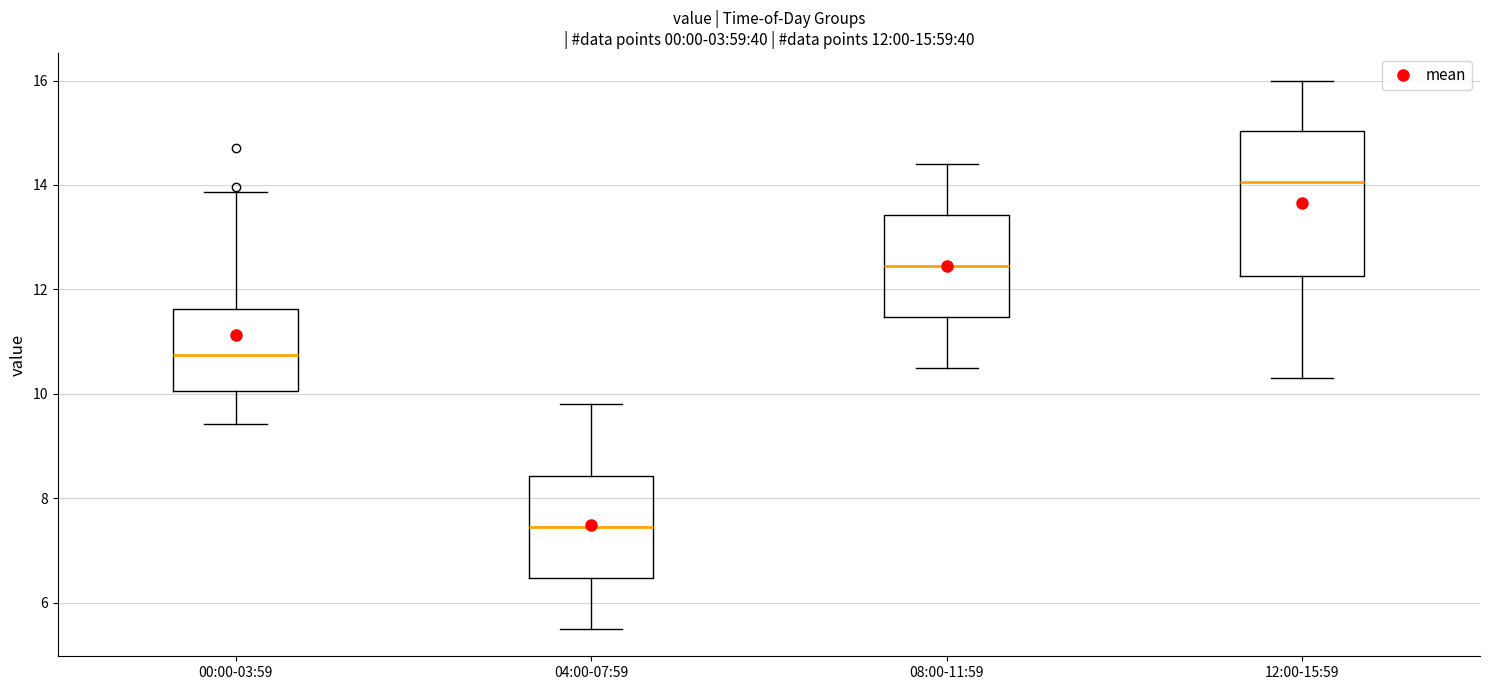

Which box's median line is the lowest?

04:00-07:59